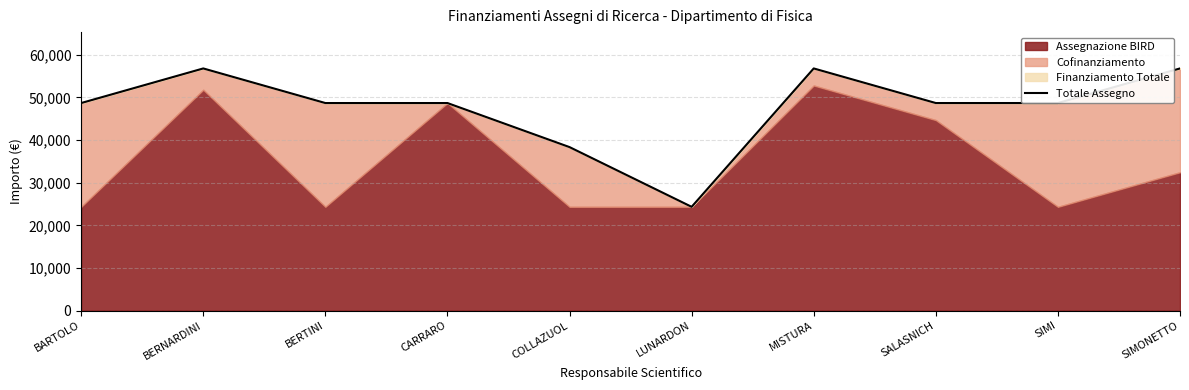

What is the label of the 6th point from the right?

COLLAZUOL